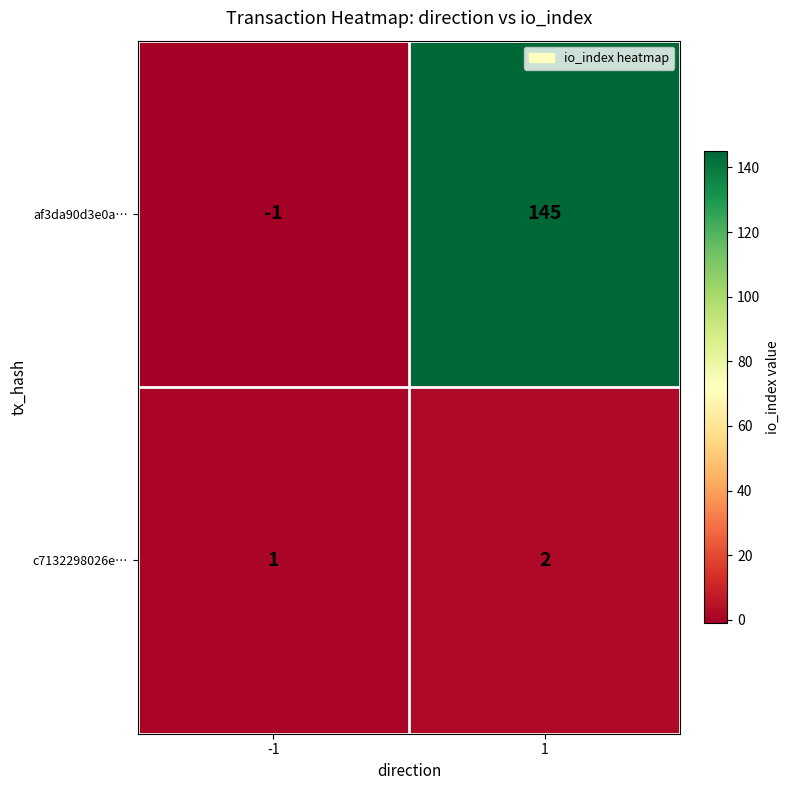

Which series has the largest total across all categories?

af3da90d3e0a…